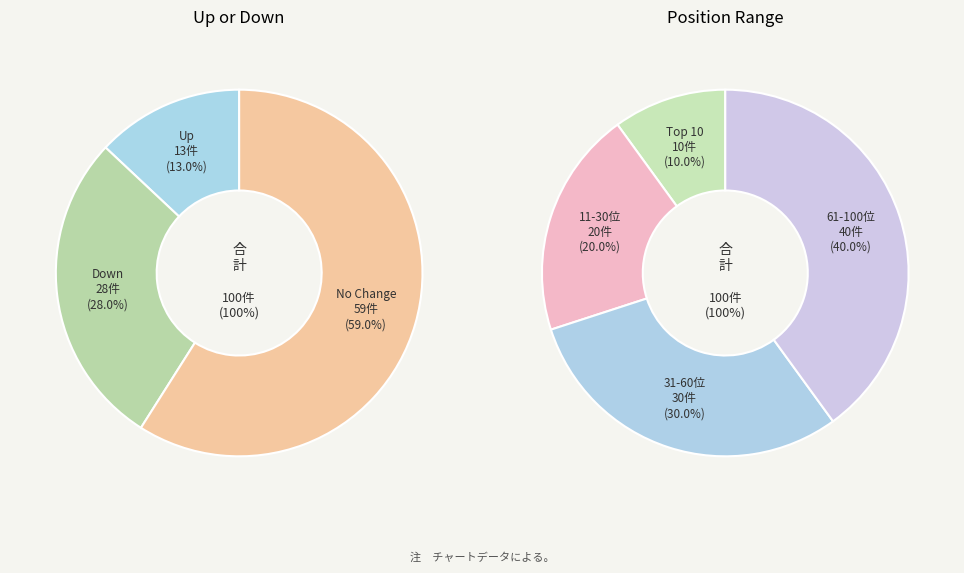

To the nearest percent, what is the difference between the largest and smallest slice percentages?

46%